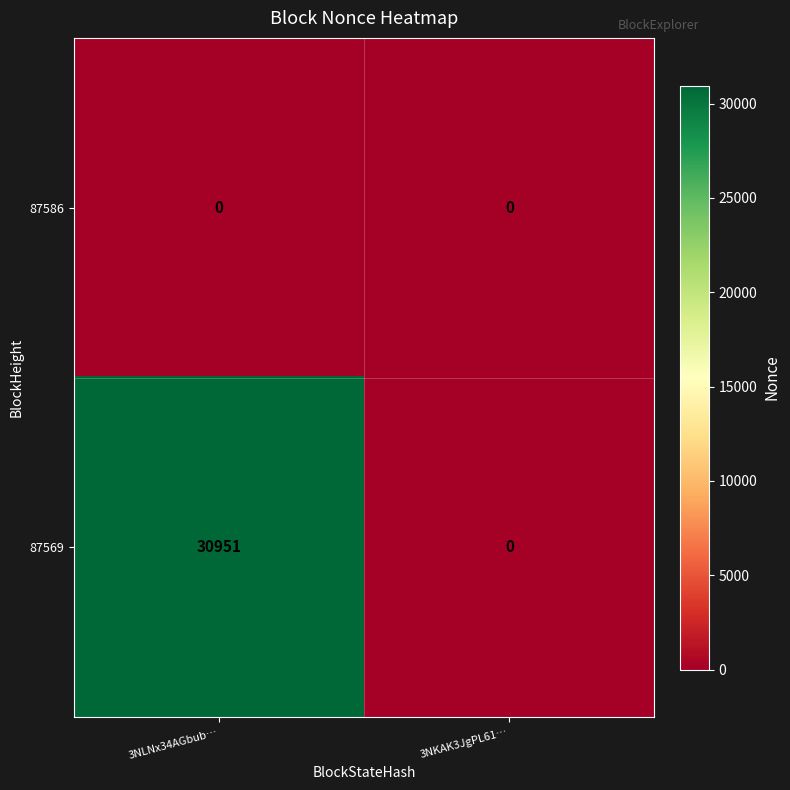

What is the sum of all 87569 values?

30951